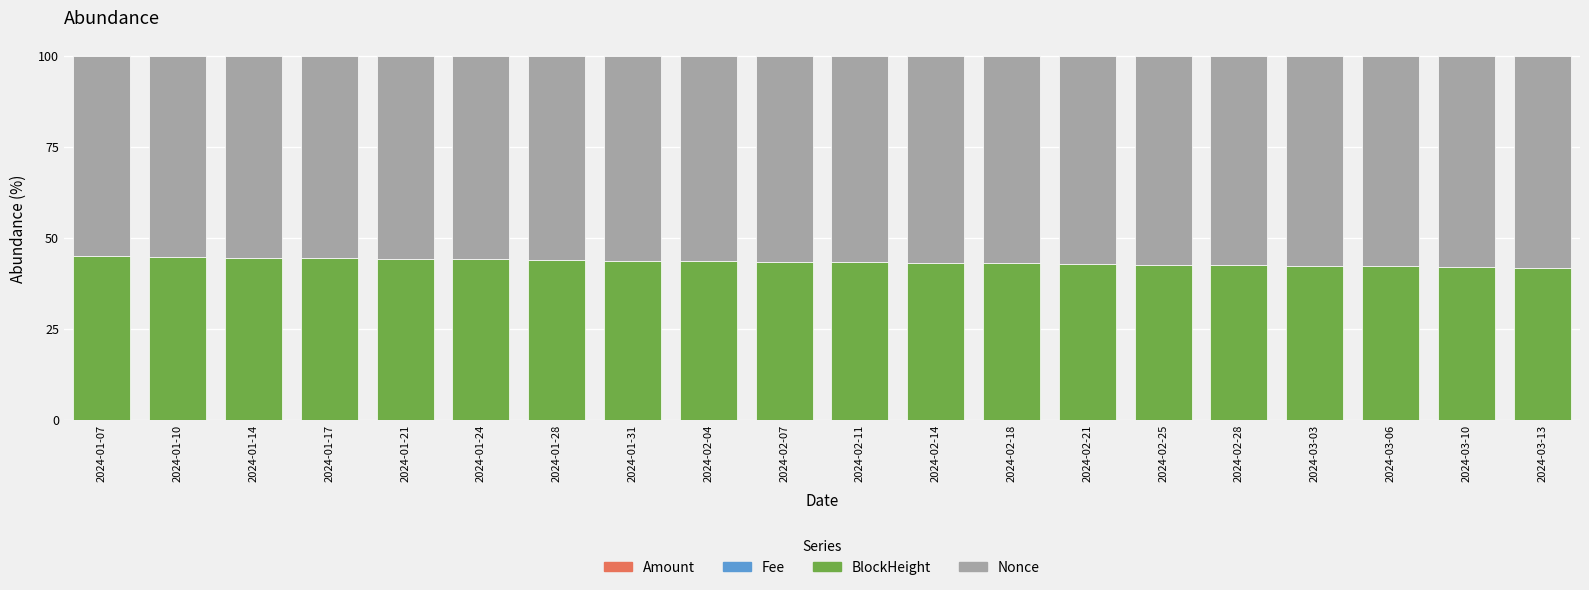

How many data points does each series have?

20